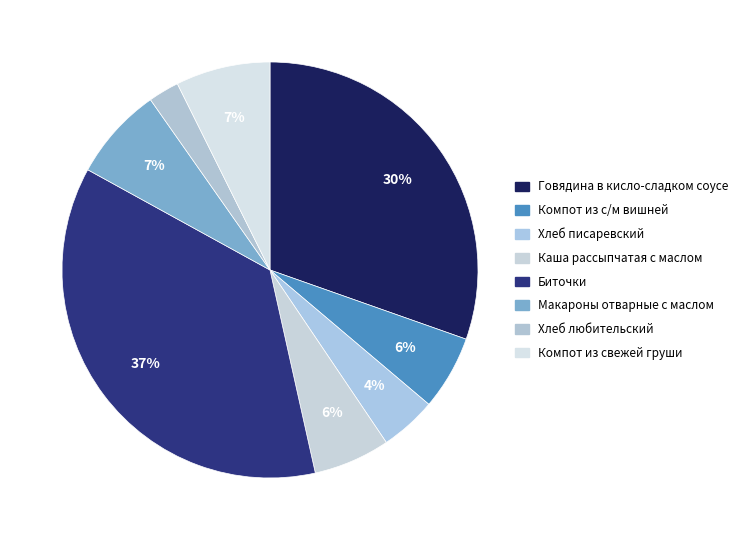

Approximately how many times larger is the value at Говядина в кисло-сладком соусе compared to Макароны отварные с маслом?

4.2